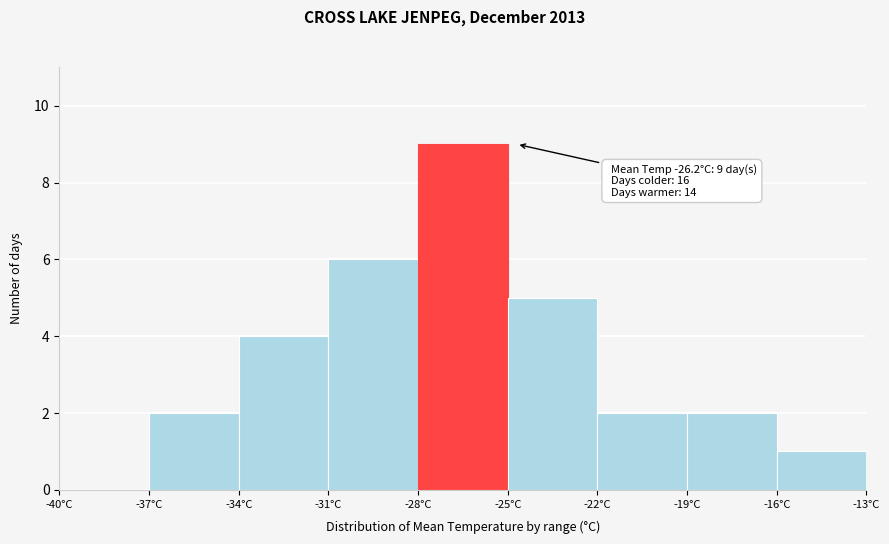

Over which range of the x-axis is the bar tallest?

-28 to -25